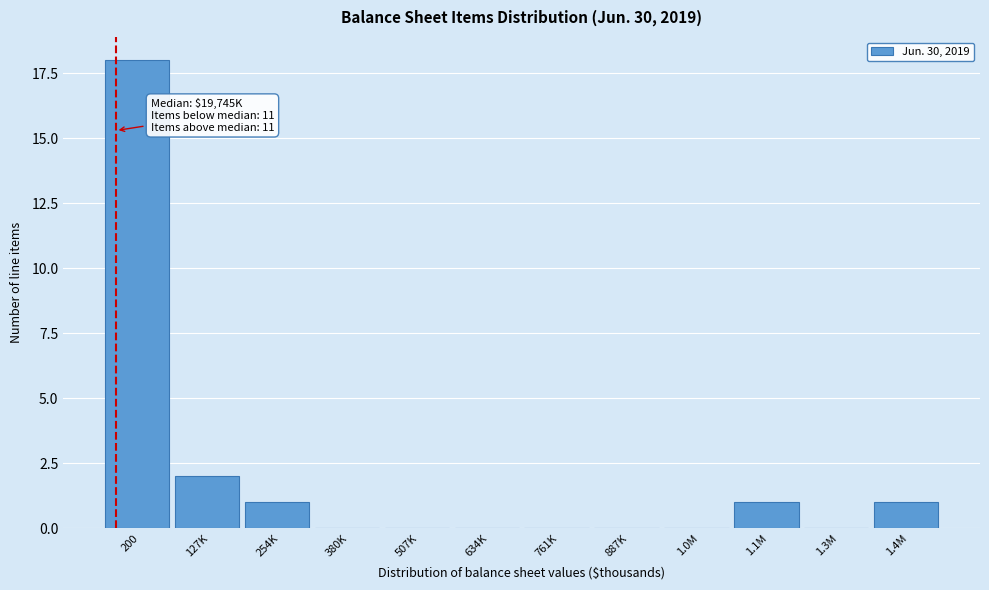

Reading right to left, extract all data points from this chart.

1.4M=1	1.3M=0	1.1M=1	1.0M=0	887K=0	761K=0	634K=0	507K=0	380K=0	254K=1	127K=2	200=18